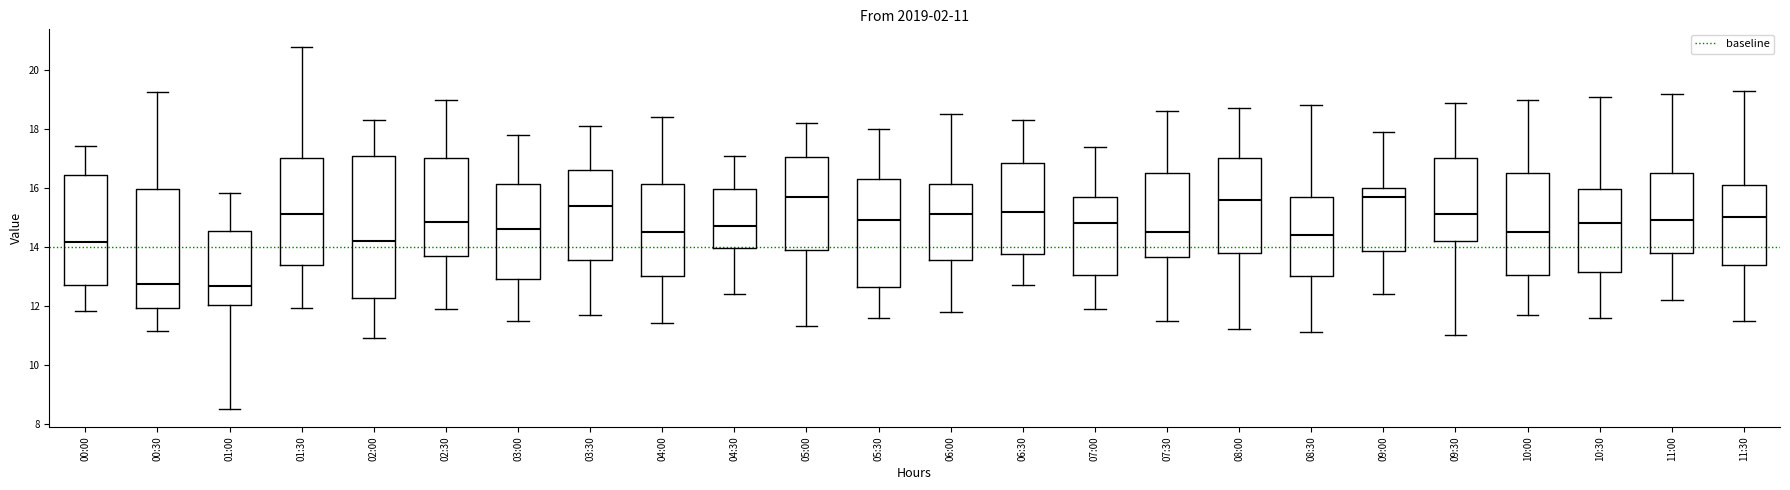

Comparing the boxes themselves (not the whiskers), which one is the tallest?

02:00